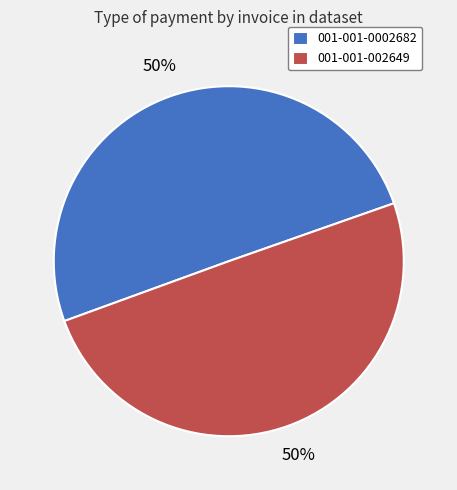

To the nearest percent, what portion does 001-001-002649 represent?

50%